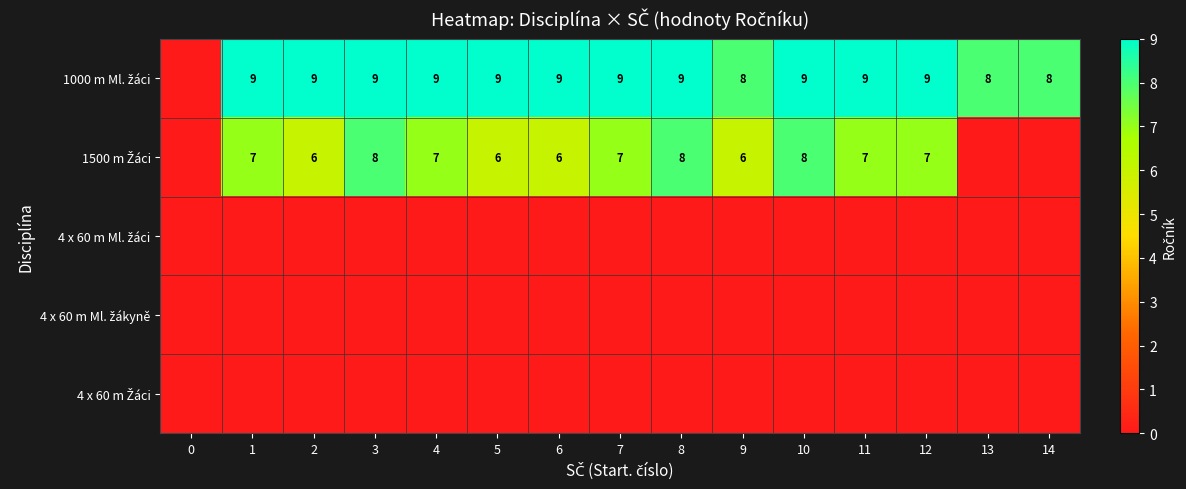

Is it true that 1000 m Ml. žáci equals 4 at 6?

False